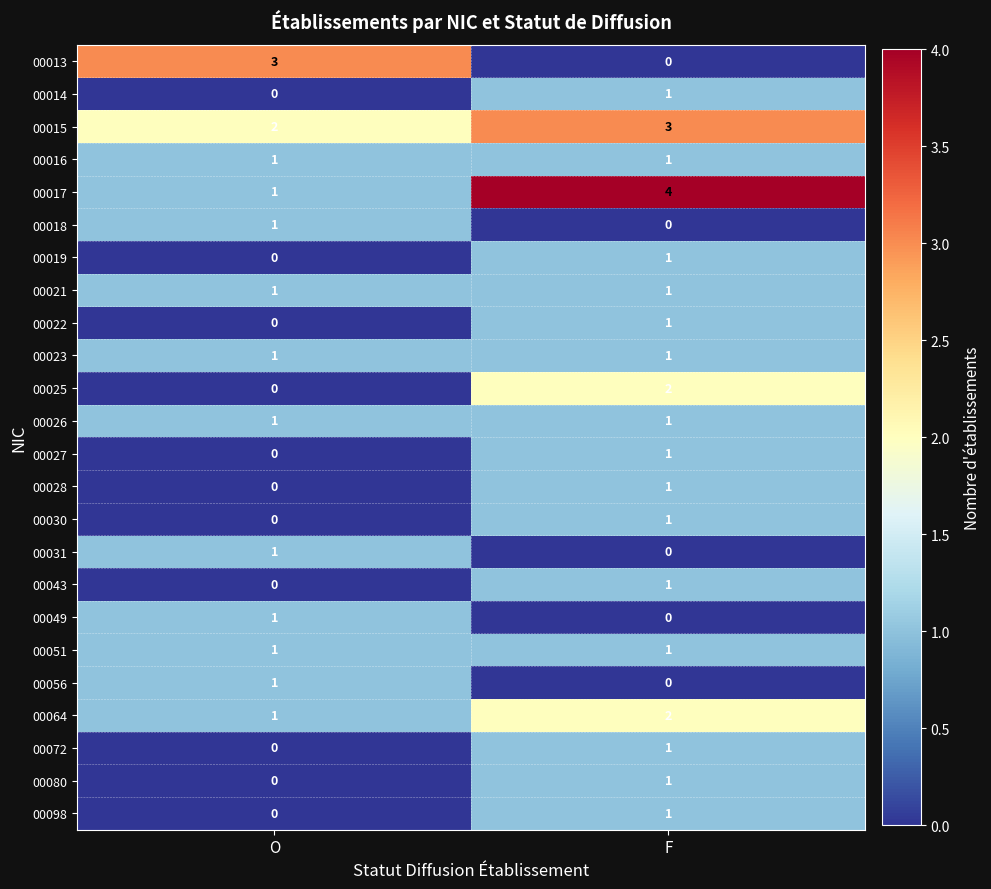

What is the spread (max minus min) of values at O?

3